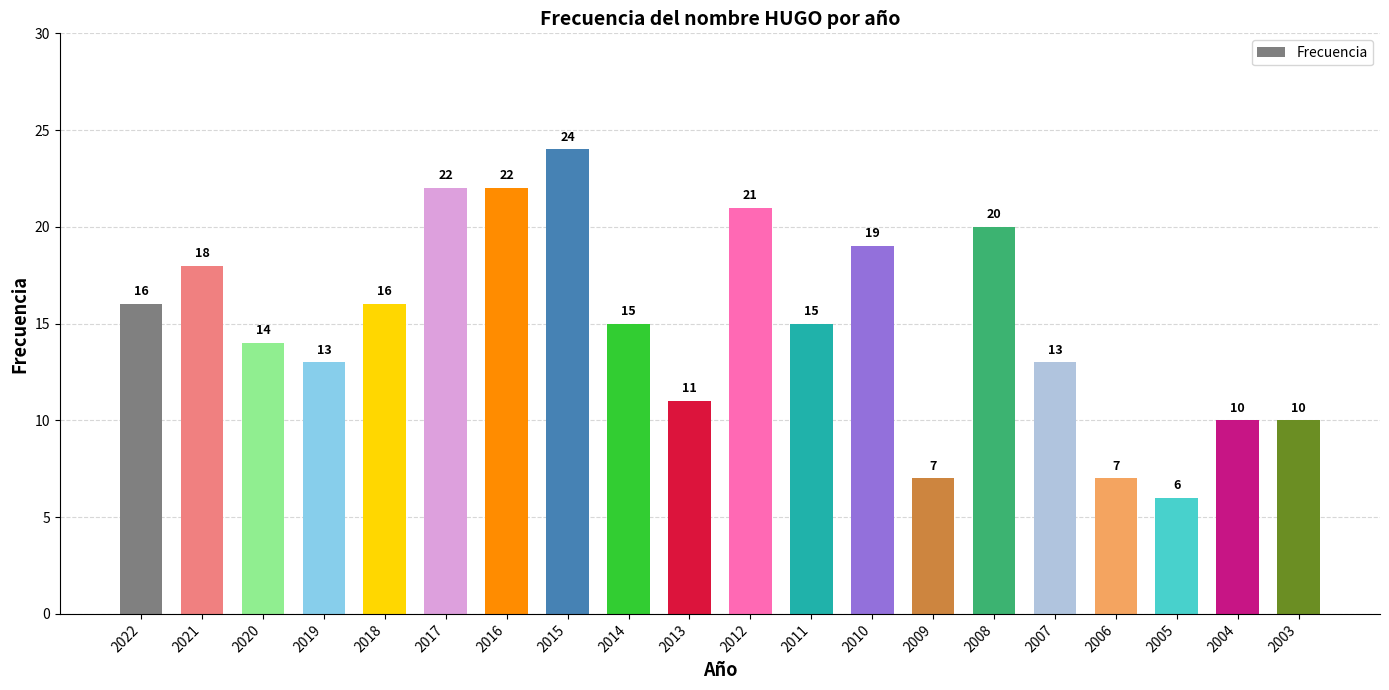

What is the difference between the values at 2022 and 2015?

8